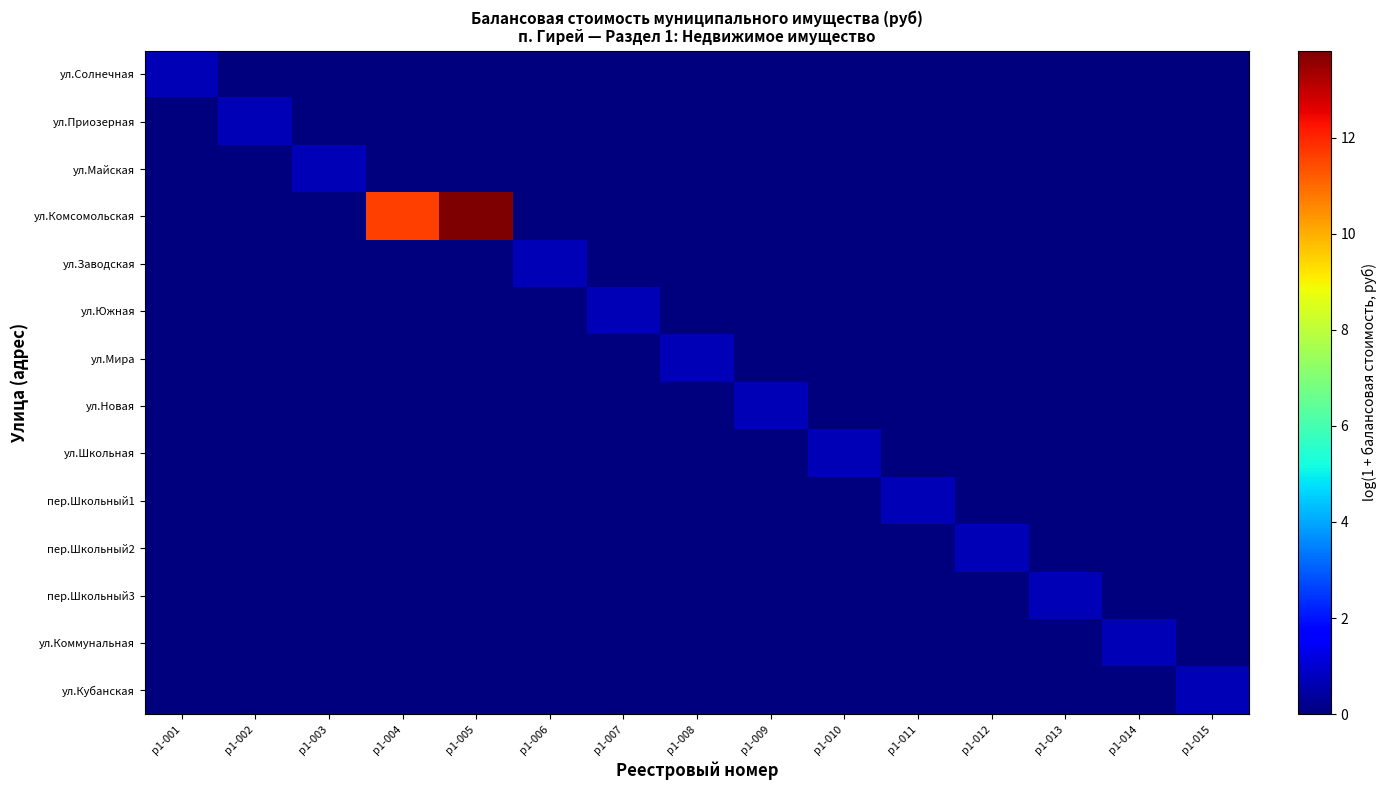

Which series has the largest range (max minus min)?

ул.Комсомольская